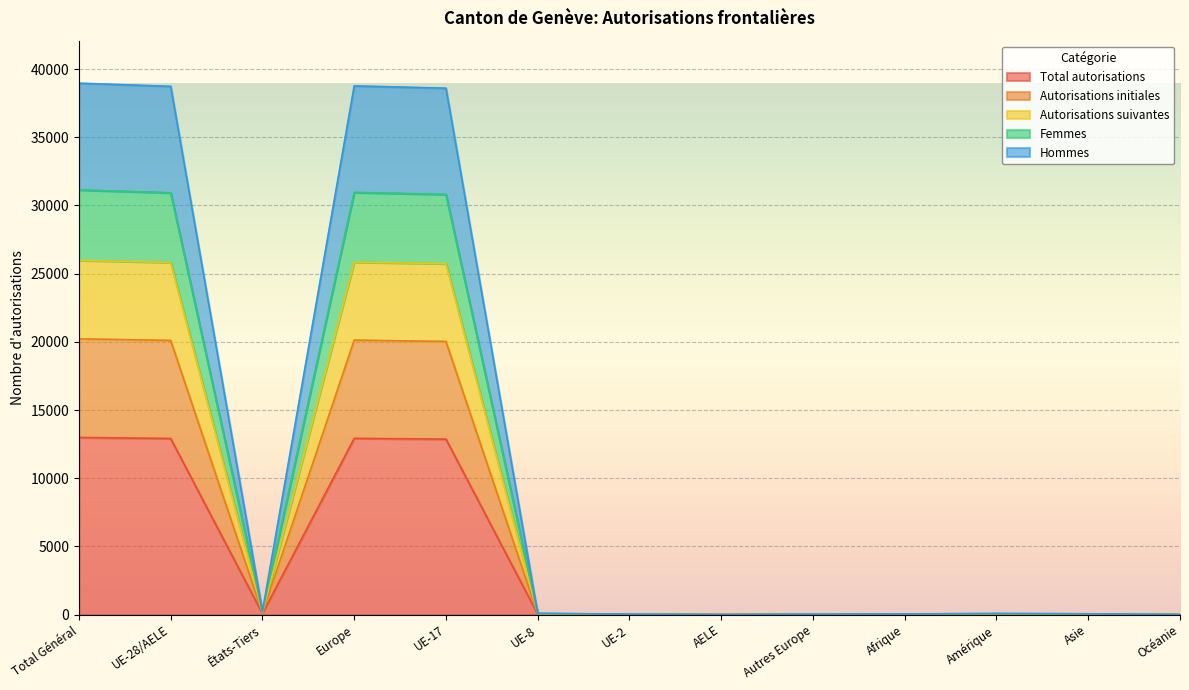

What is the minimum value shown in the chart?

2